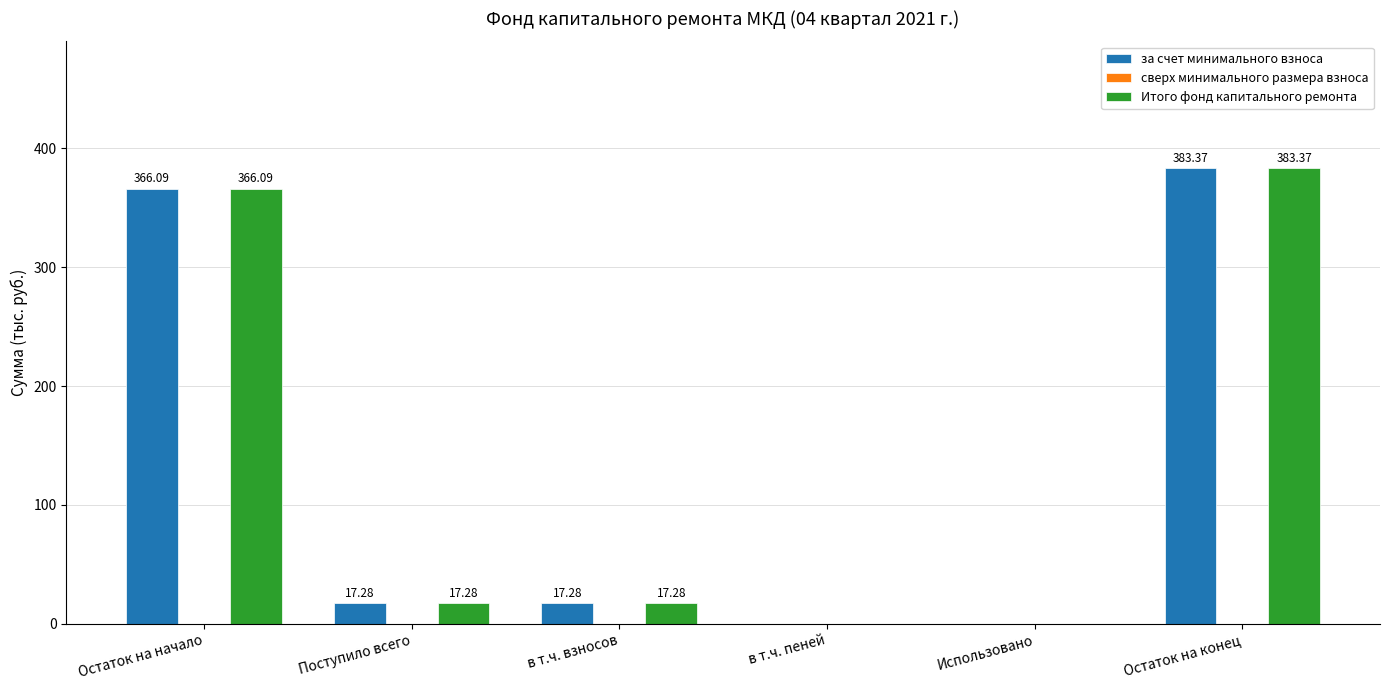

Is the value of за счет минимального взноса at в т.ч. пеней greater than the value of Итого фонд капитального ремонта at Поступило всего?

No